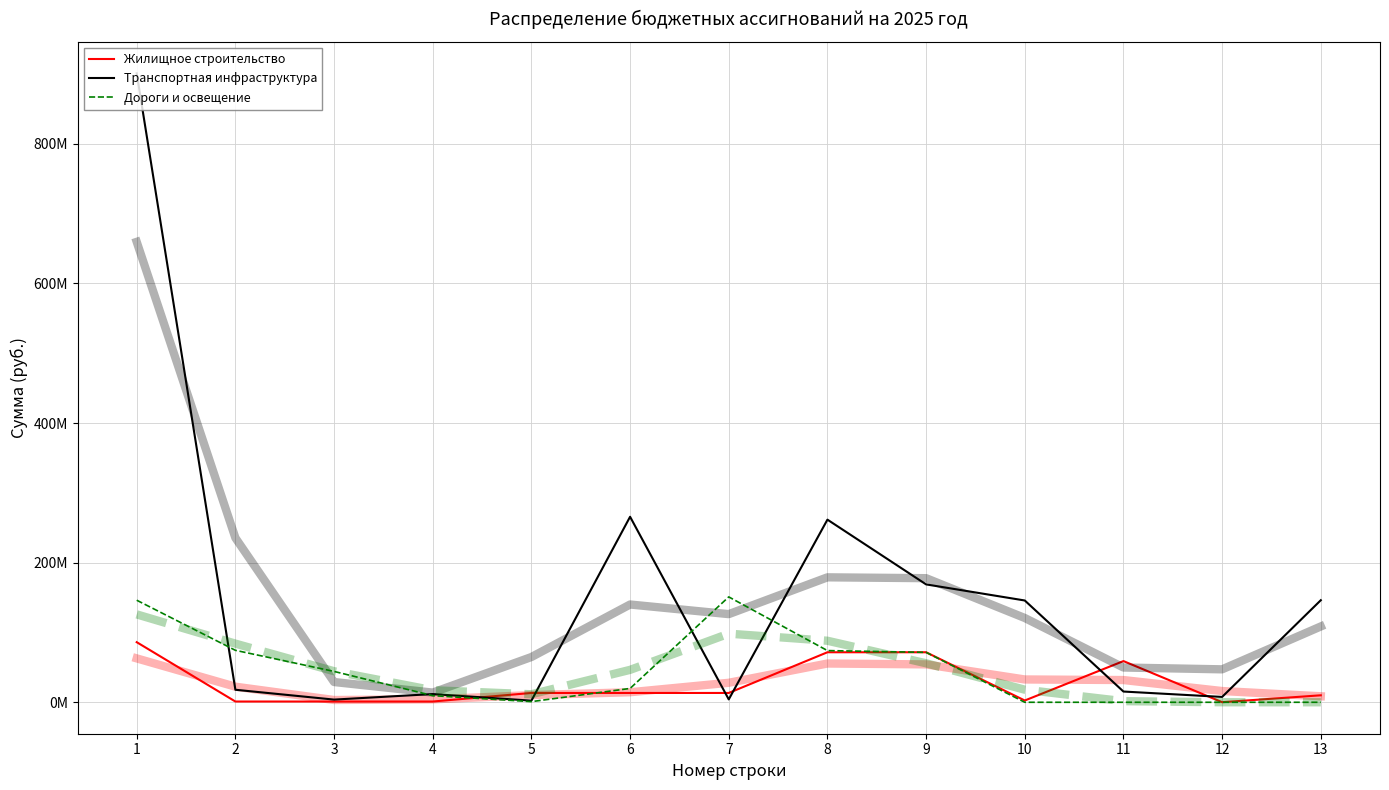

In Транспортная инфраструктура, how many points are higher than both neighbors (excluding endpoints)?

3